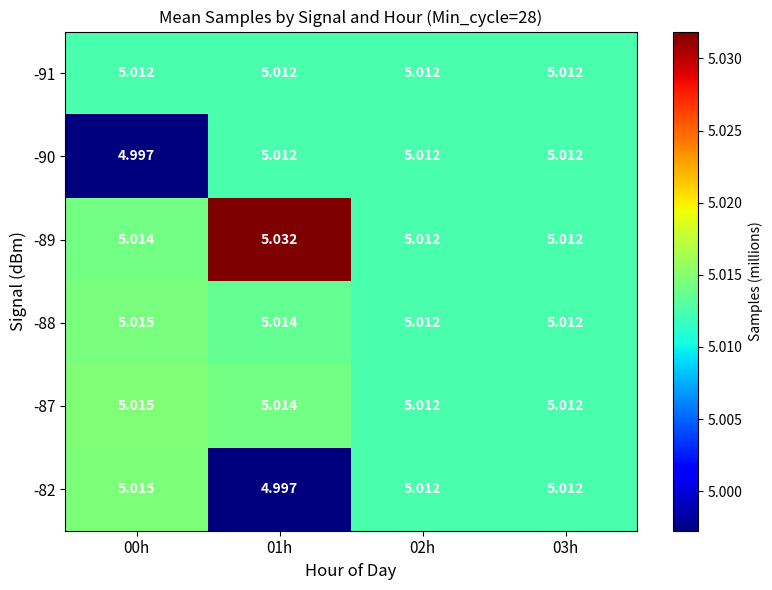

Is the value of -88 at 01h greater than the value of -89 at 01h?

No